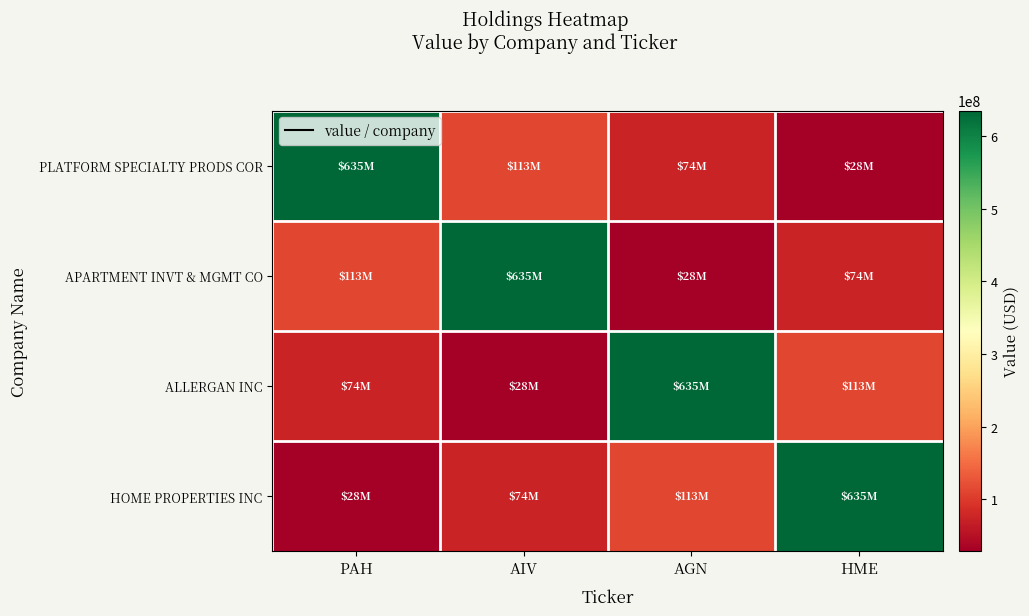

Rank the series at PAH from lowest to highest value.

HOME PROPERTIES INC, ALLERGAN INC, APARTMENT INVT & MGMT CO, PLATFORM SPECIALTY PRODS COR